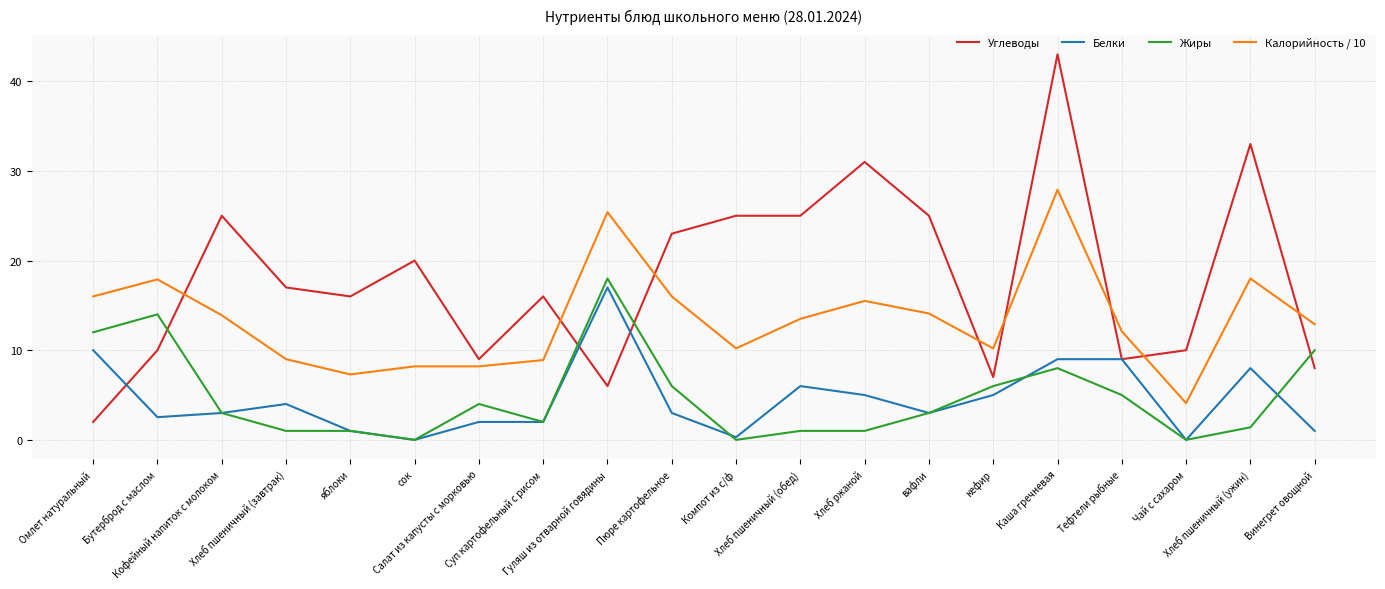

Which series has the largest total across all categories?

Углеводы